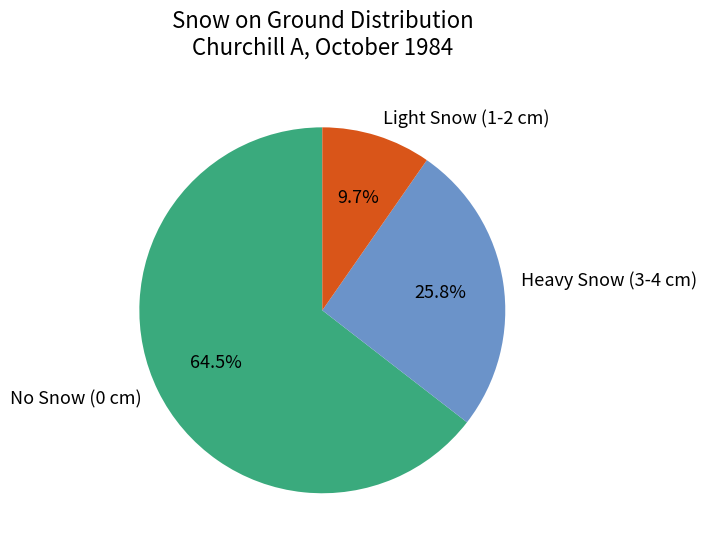

Does any single category account for the majority?

Yes